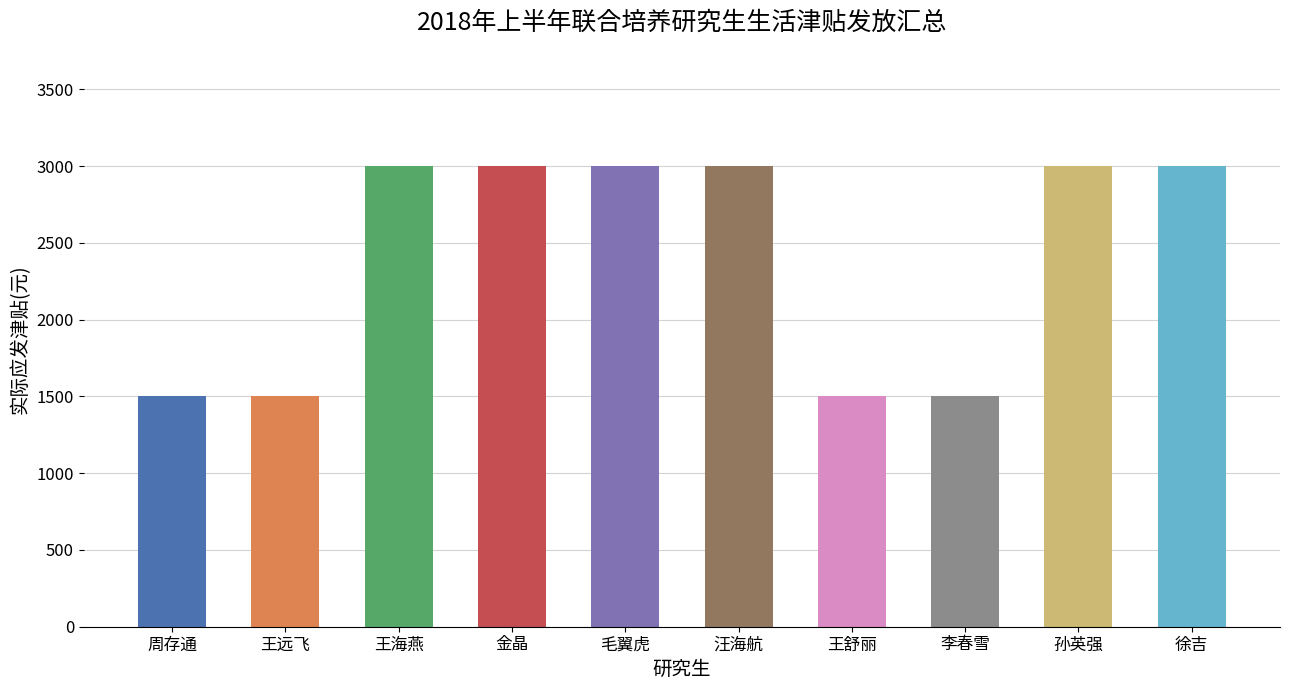

Reading left to right, what are all the values shown in this chart?

1500	1500	3000	3000	3000	3000	1500	1500	3000	3000